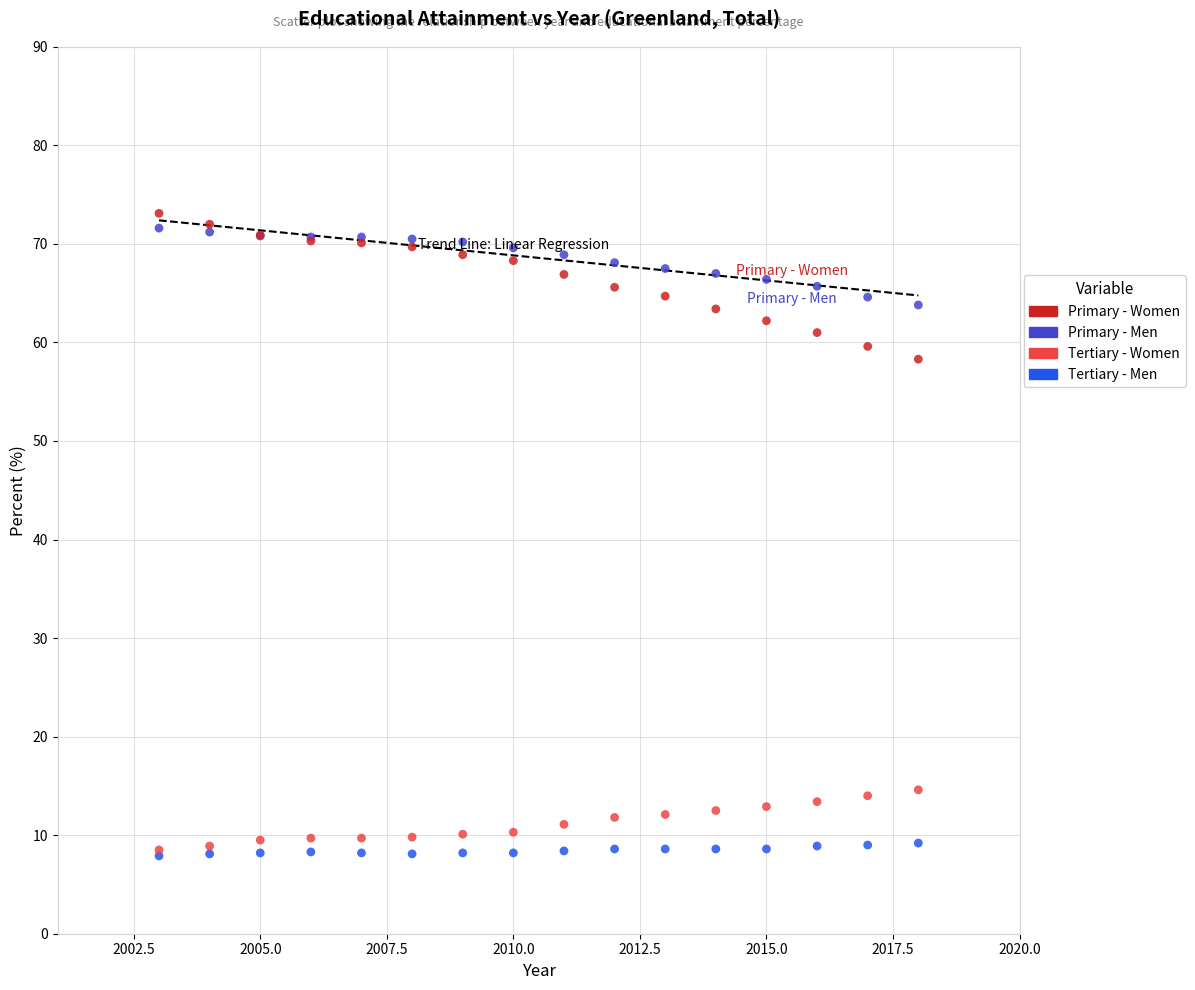

Across all series, what Y value is closest to 40?

58.3